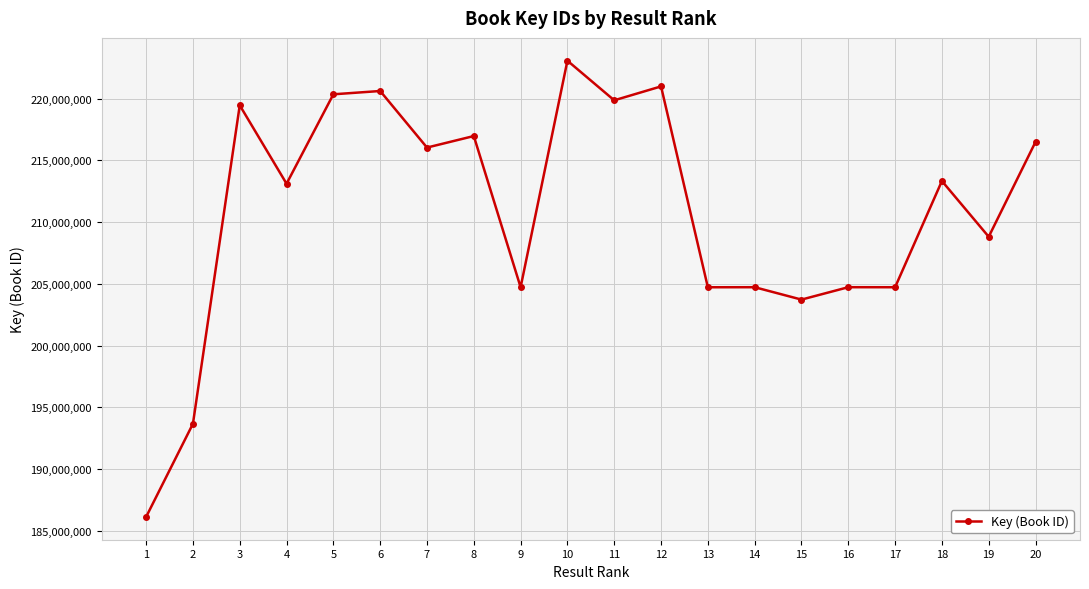

What is the smallest value displayed?

186128905